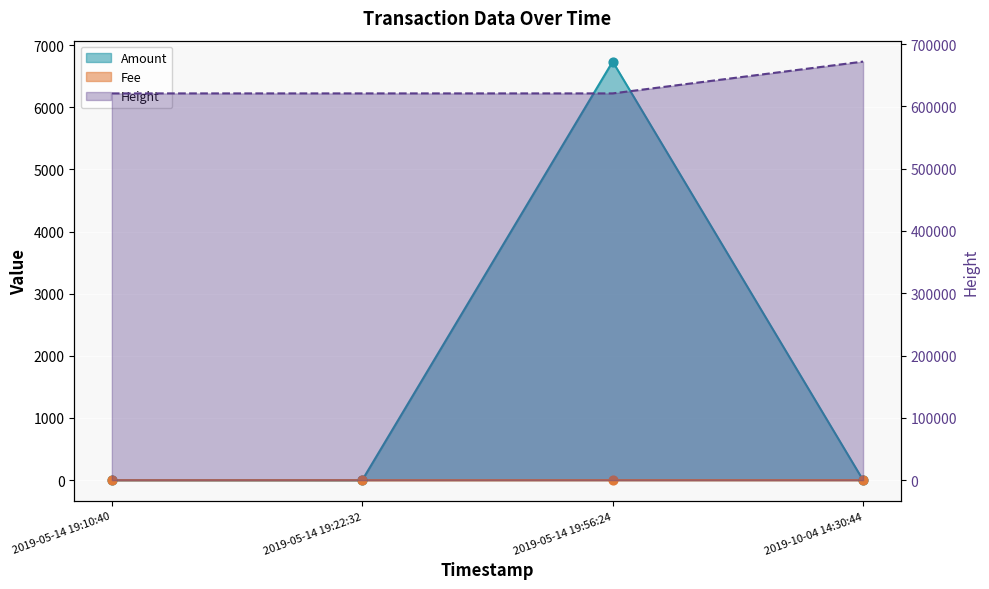

What is the total value across all series at 2019-05-14 19:10:40?

620747.0